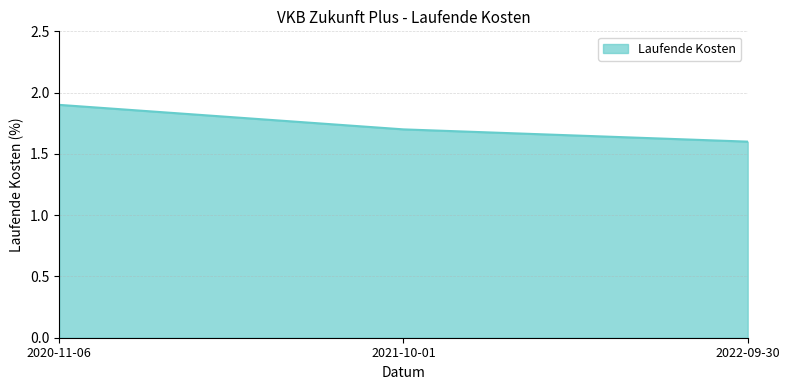

What is the change in value from 2020-11-06 to 2021-10-01?

-0.2